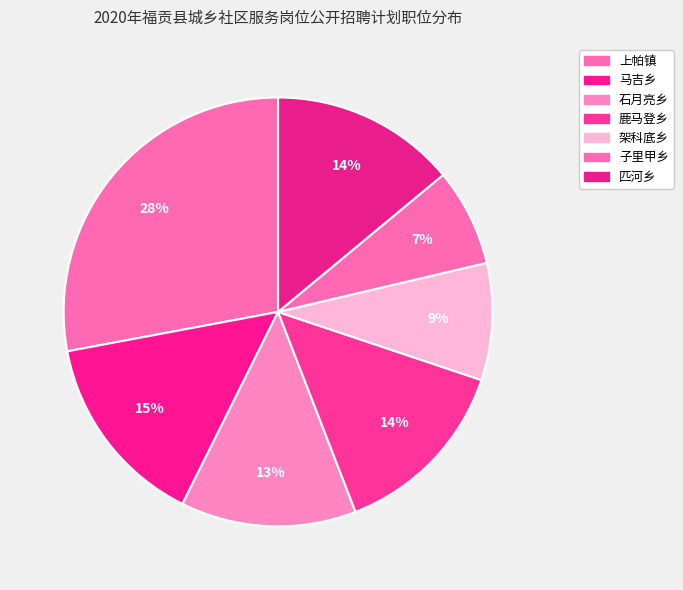

How many slices are in this pie chart?

7